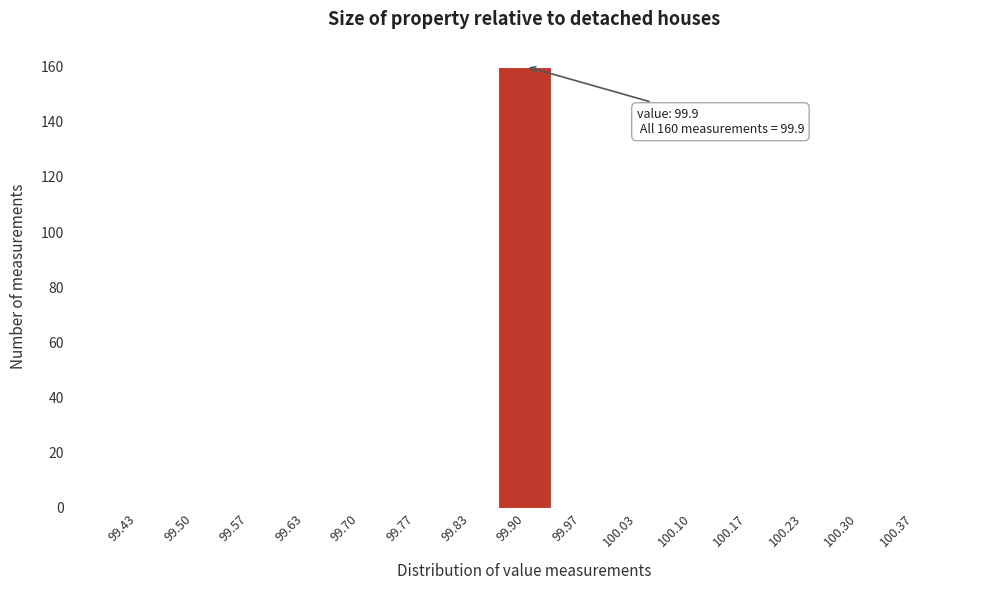

Which range on the x-axis has the tallest bar?

99.87 to 99.93